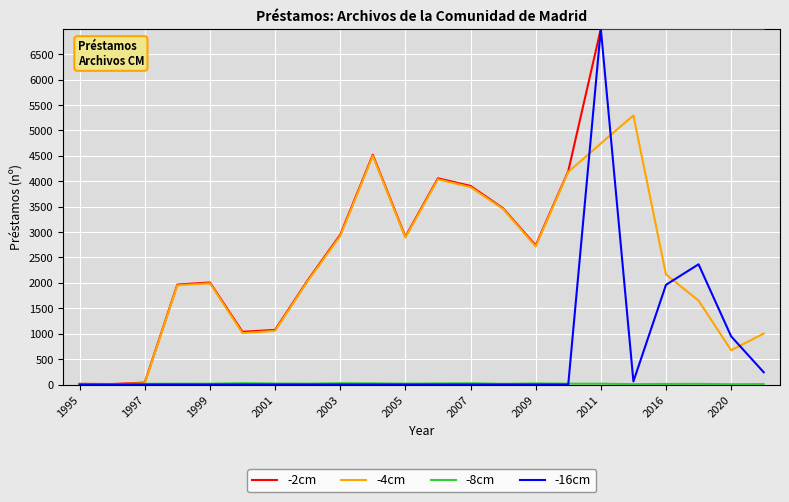

What is the greatest value displayed?

7000